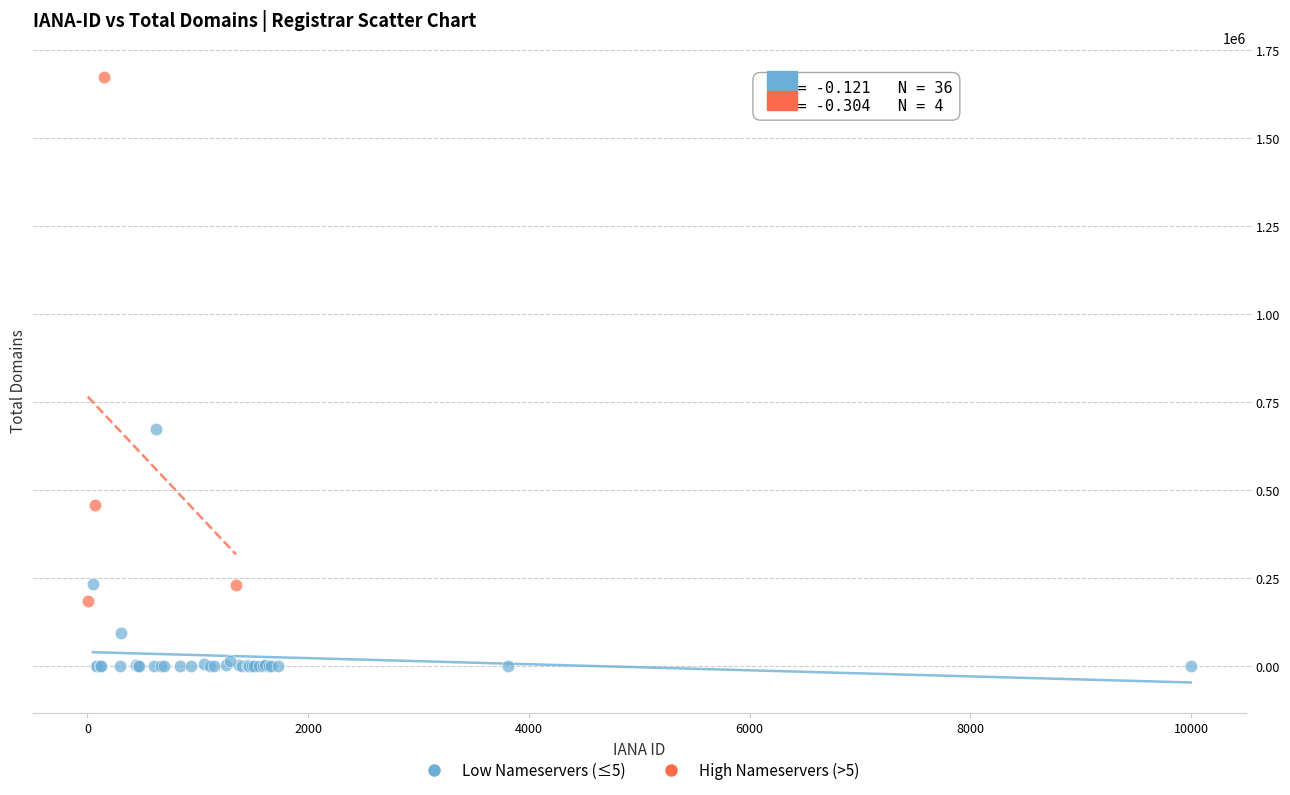

Which series contains the highest Y value?

High Nameservers (>5)